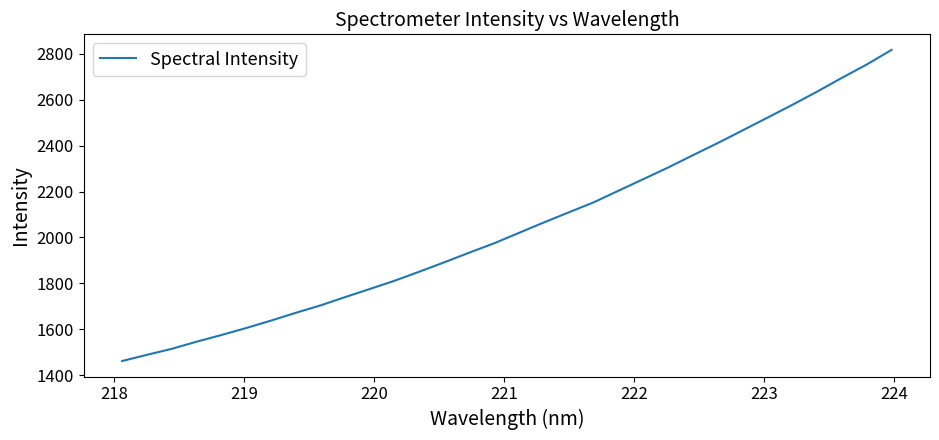

What is the difference between the maximum and minimum values?

1356.2